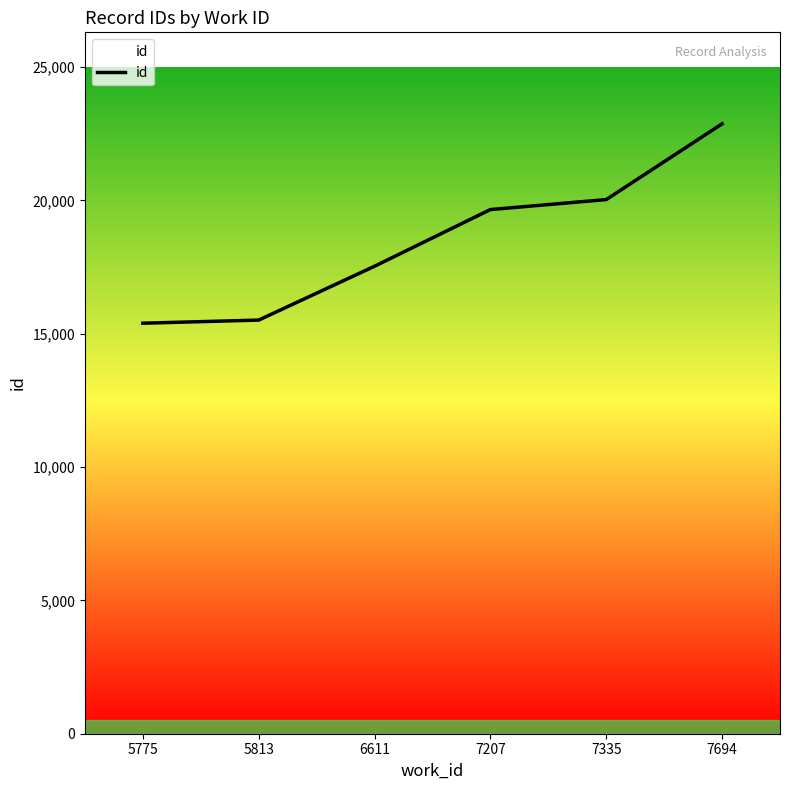

Does the chart have visible grid lines?

No